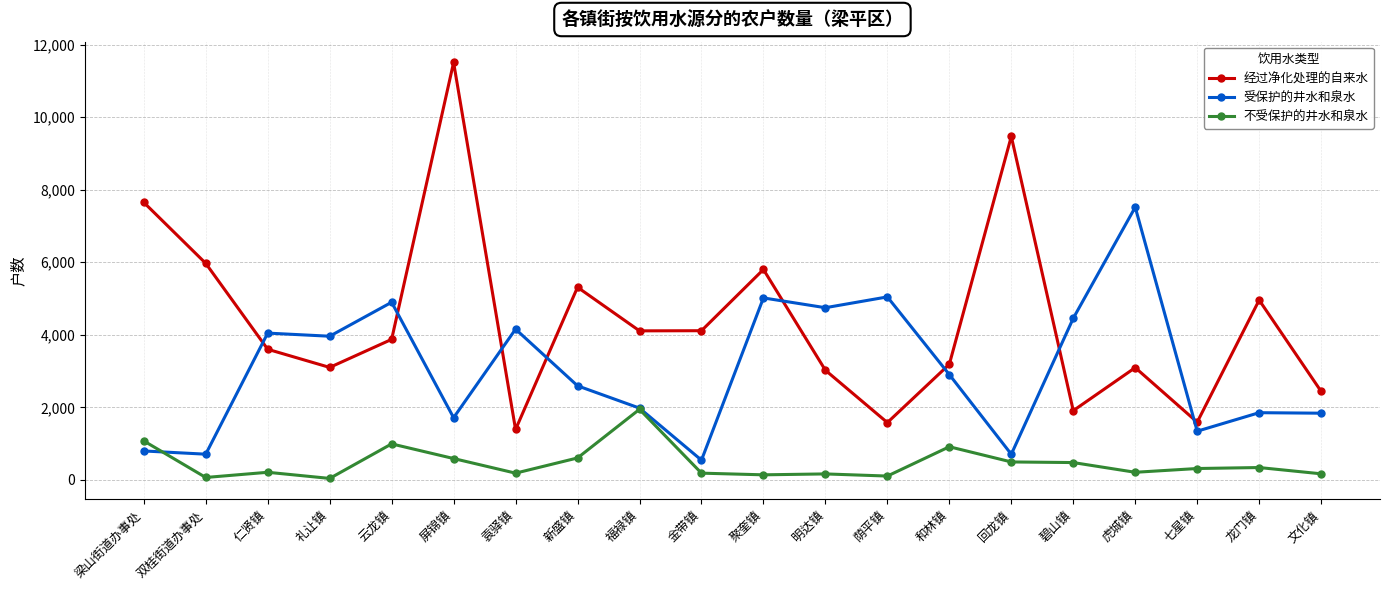

What is the maximum value for 经过净化处理的自来水?

11507